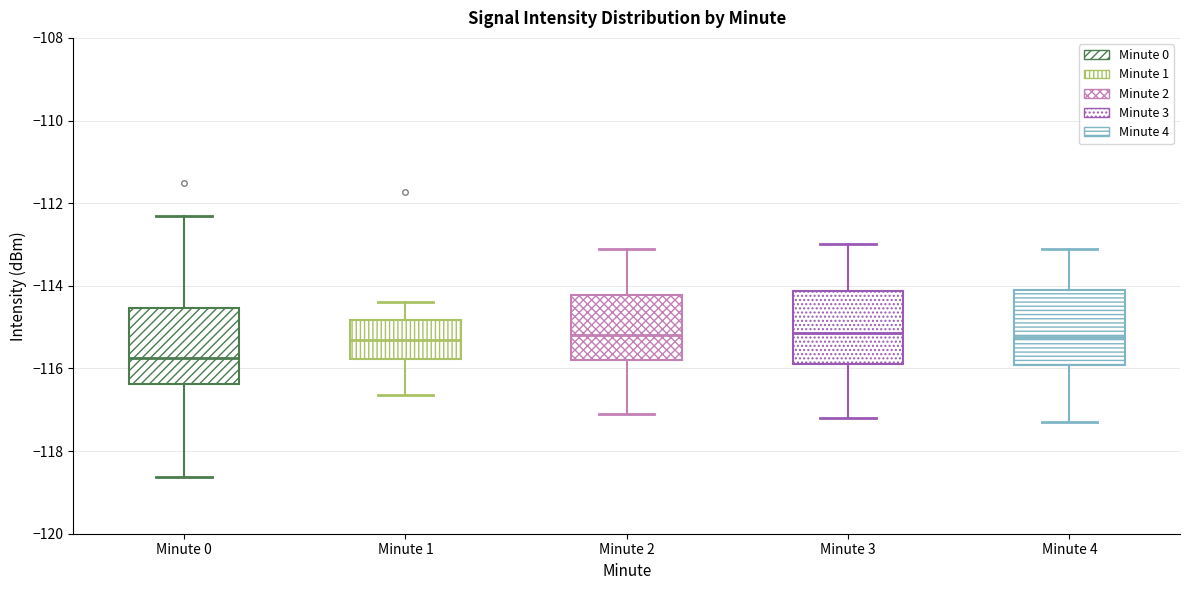

Reading left to right, transcribe this box plot: for each box, give where its median line is, the range the box spans, and where its two whiskers end, as read against the y-axis. The values are not printed on the chart, so give them approximately, as read against the axis.

Minute 0: median -115.8, box -116.4 to -114.6, whiskers -118.6 to -112.2
Minute 1: median -115.4, box -115.8 to -114.8, whiskers -116.6 to -114.4
Minute 2: median -115.2, box -115.8 to -114.2, whiskers -117.0 to -113.0
Minute 3: median -115.2, box -115.8 to -114.2, whiskers -117.2 to -113.0
Minute 4: median -115.2, box -116.0 to -114.0, whiskers -117.2 to -113.0